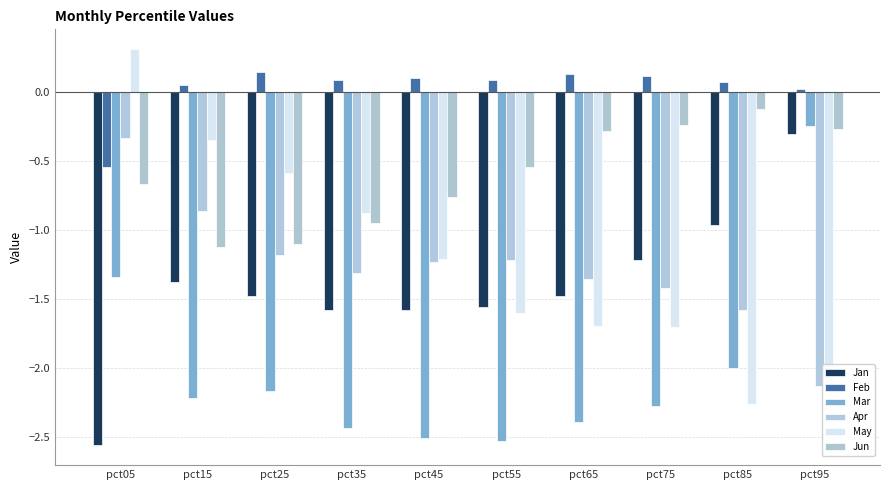

What value does the May series have at pct15?

-0.3